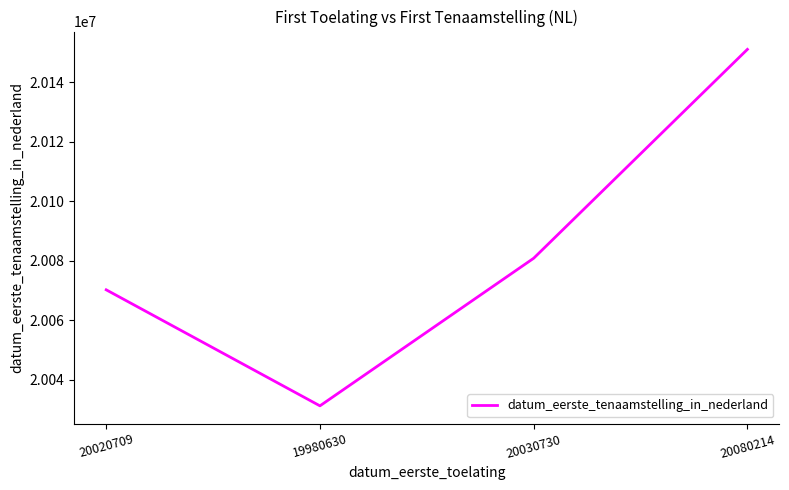

Does the chart have visible grid lines?

No